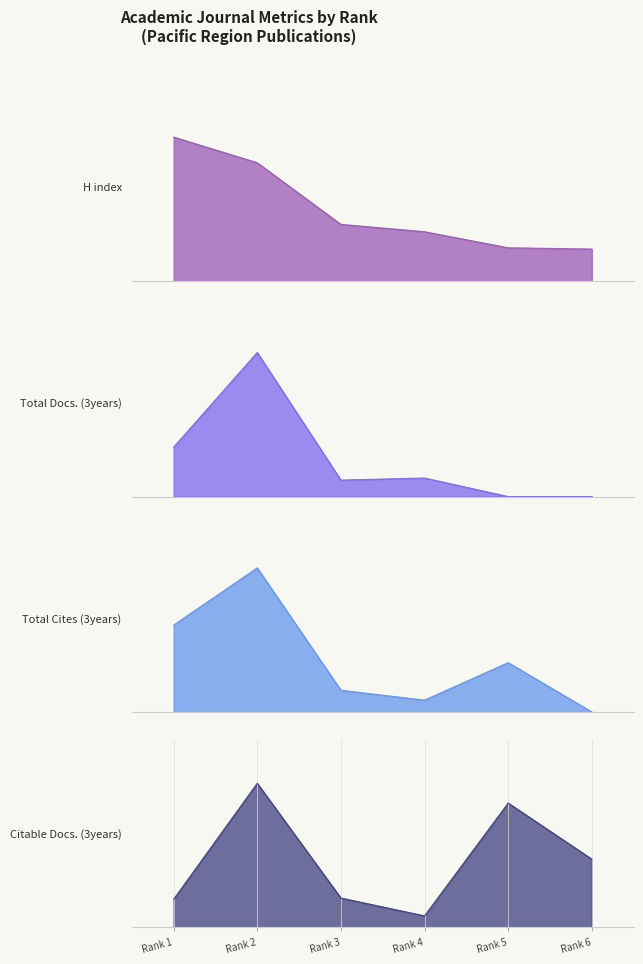

At Rank 5, list the series in order from largest to smallest.

Citable Docs. (3years), H index, Total Cites (3years), Total Docs. (3years)